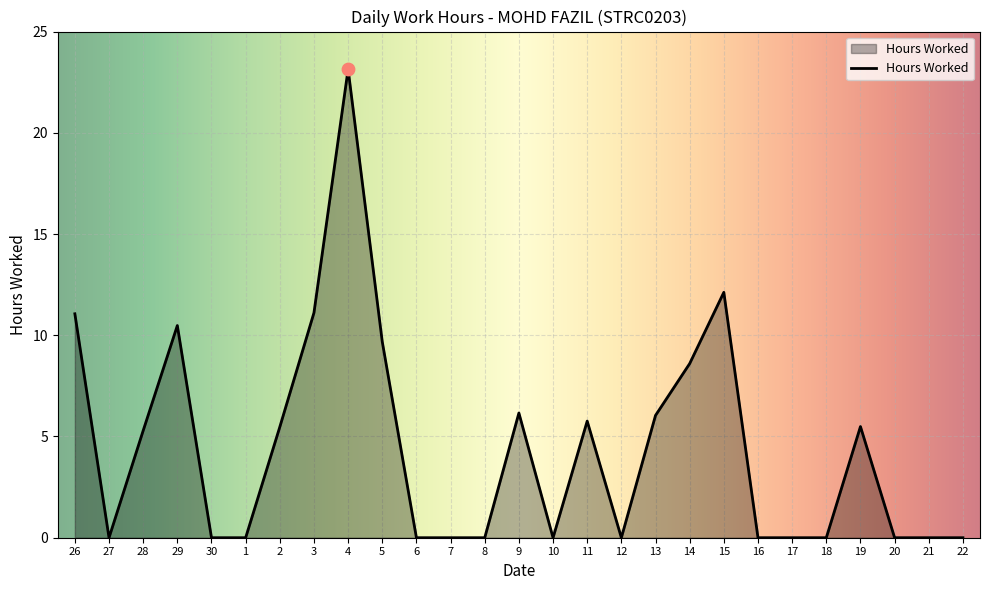

What is the change in value from 19 to 22?

-5.5